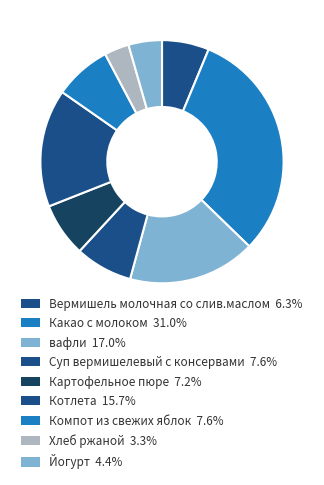

Rank the categories by value from highest to lowest.

Какао с молоком, вафли, Котлета, Суп вермишелевый с консервами, Компот из свежих яблок, Картофельное пюре, Вермишель молочная со слив.маслом, Йогурт, Хлеб ржаной